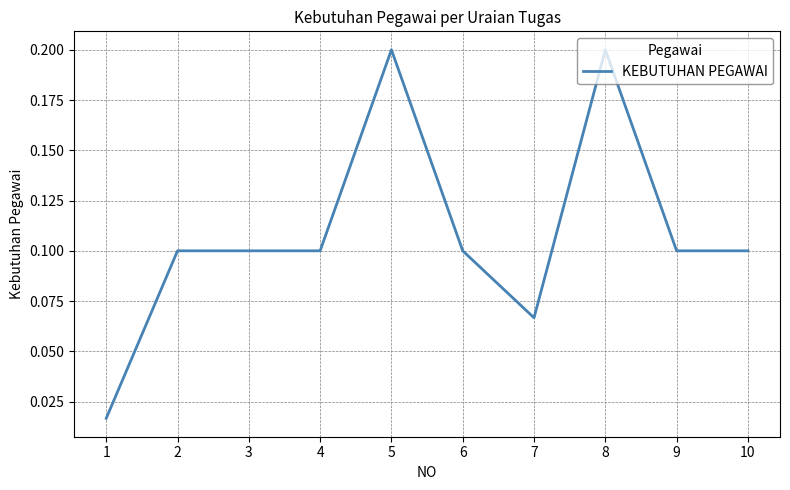

The chart shows a value of 0.2 at 2. True or false?

False